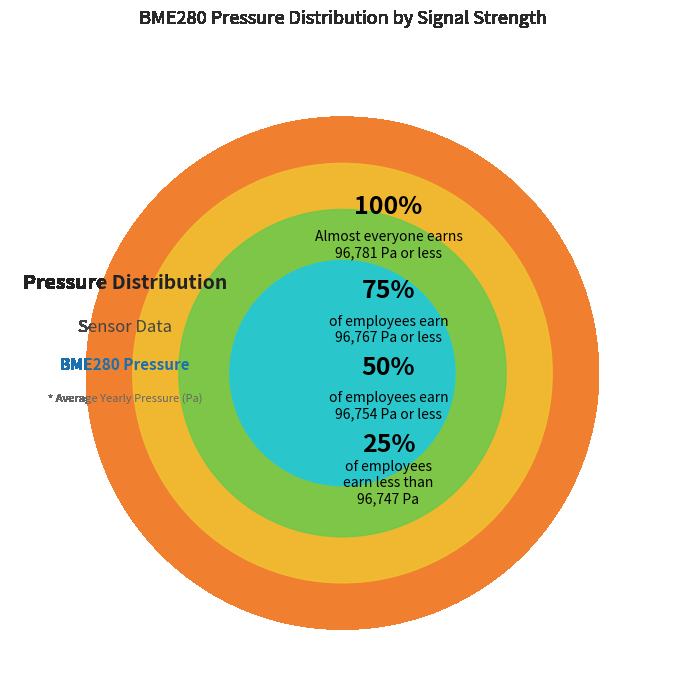

Approximately how many times larger is the value at 36 compared to 16?

1.0